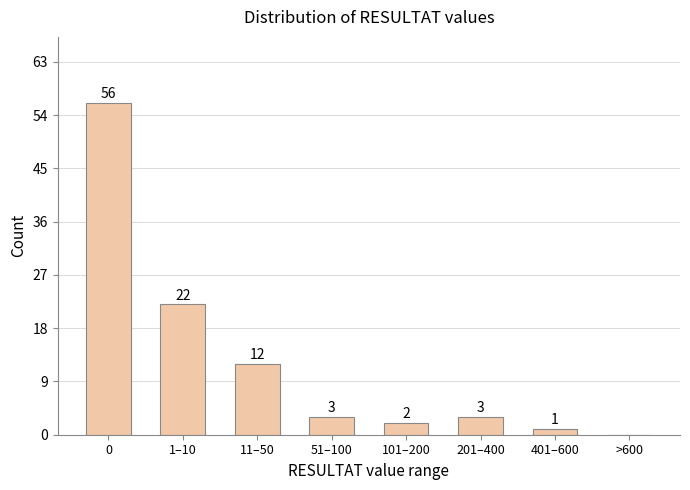

Reading right to left, list all the values displayed in this chart.

>600=0	401–600=1	201–400=3	101–200=2	51–100=3	11–50=12	1–10=22	0=56